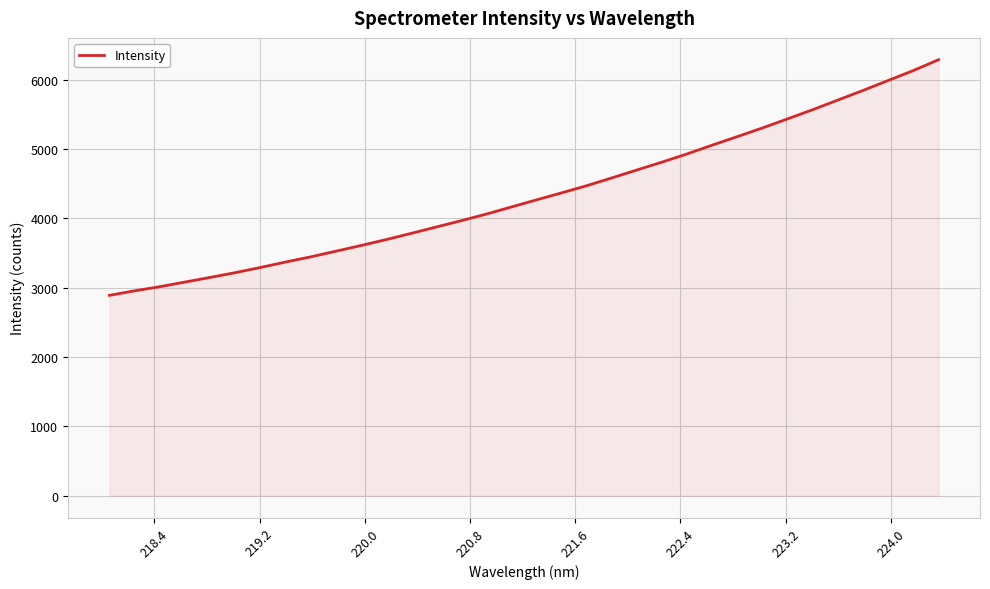

How many values are below 4269?

17